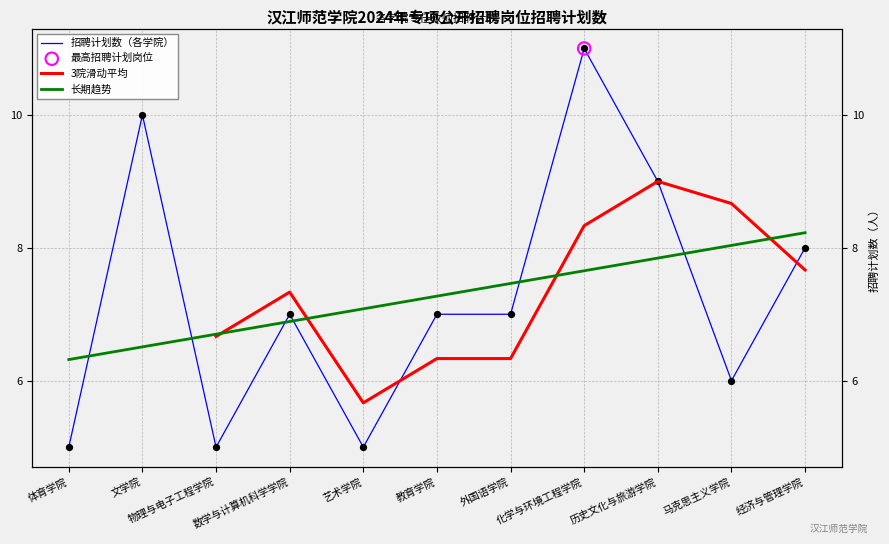

What is the change in value from 体育学院 to 经济与管理学院?

+3